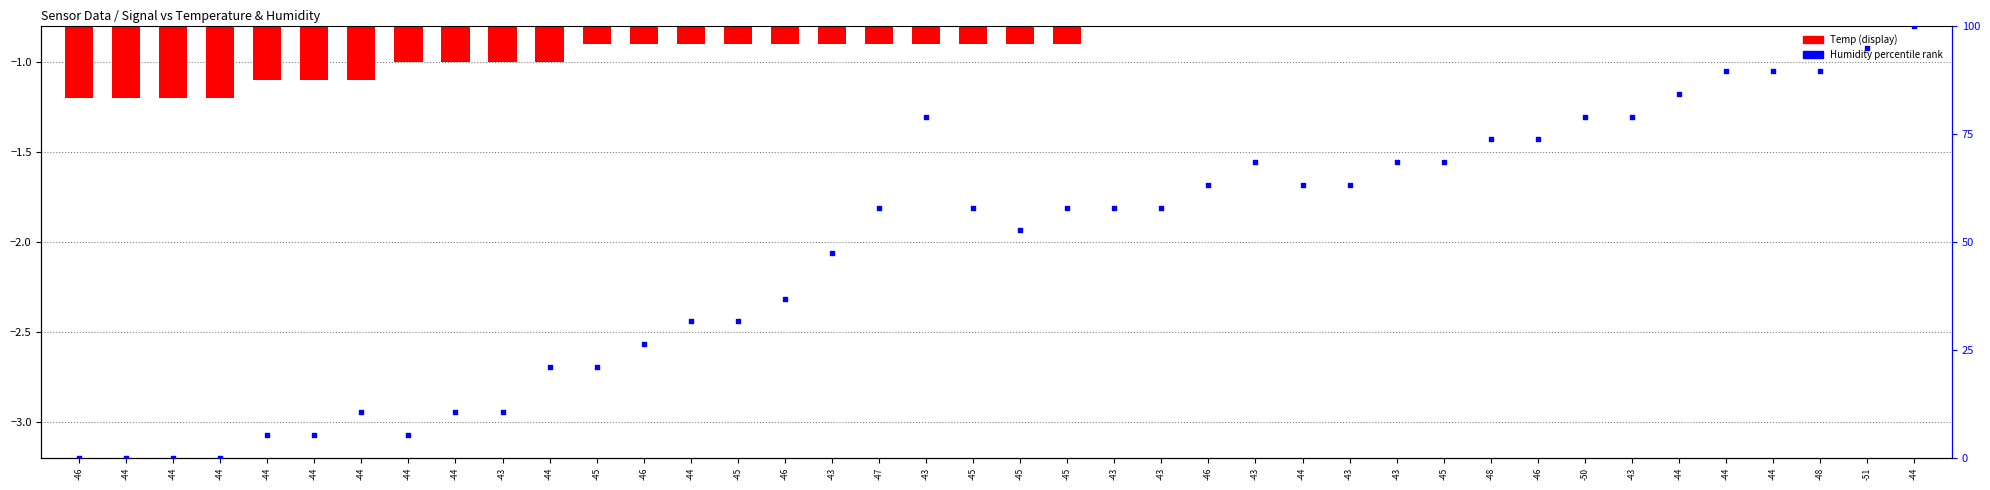

Which series contains the highest Y value?

Humidity percentile